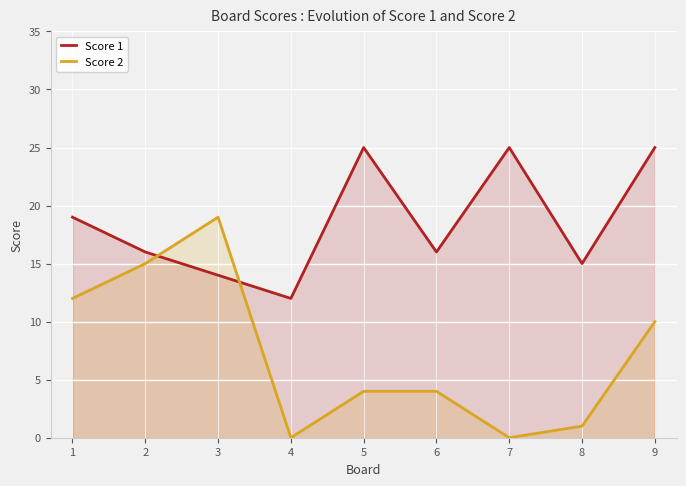

After their last crossing, which series has the higher values: Score 1 or Score 2?

Score 1